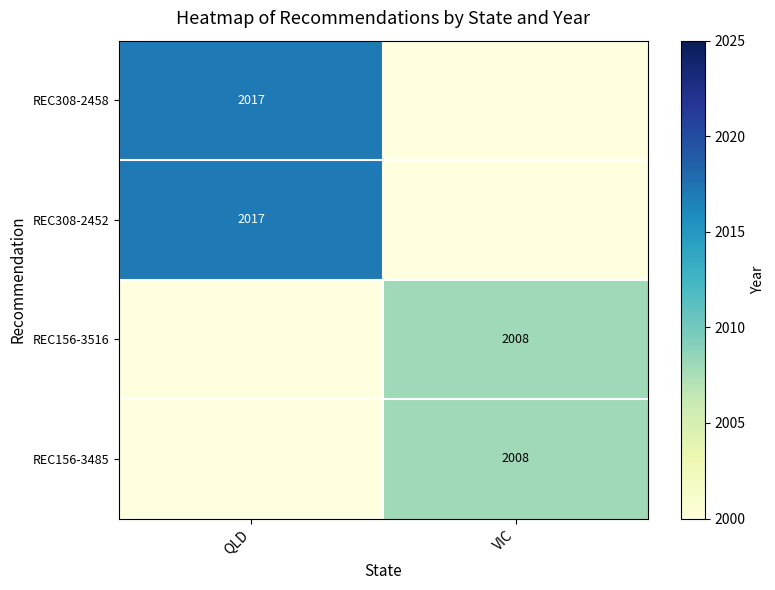

Between VIC and QLD, which is larger?

QLD